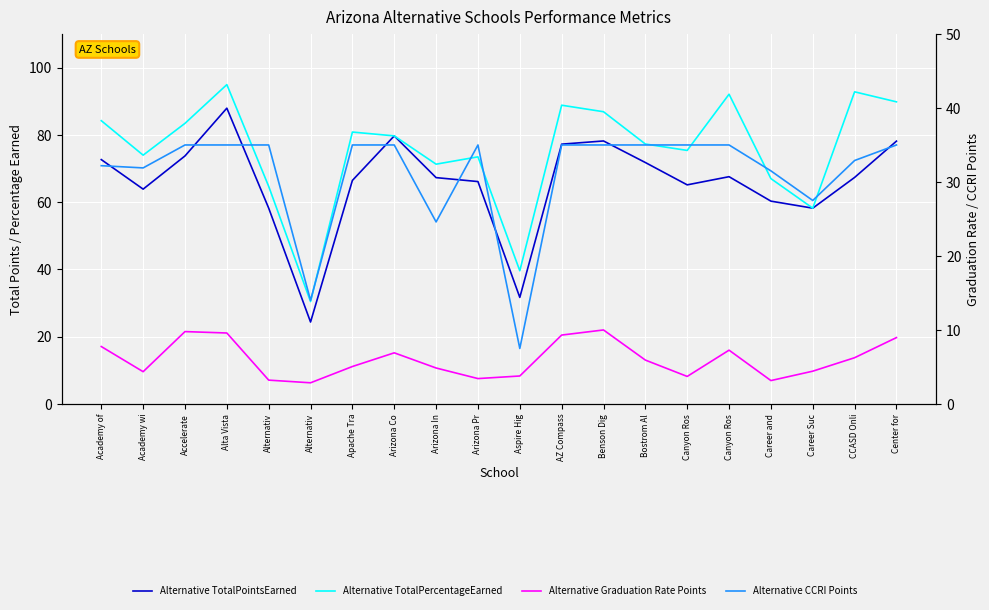

Which category has the lowest value across all series?

Alternativ